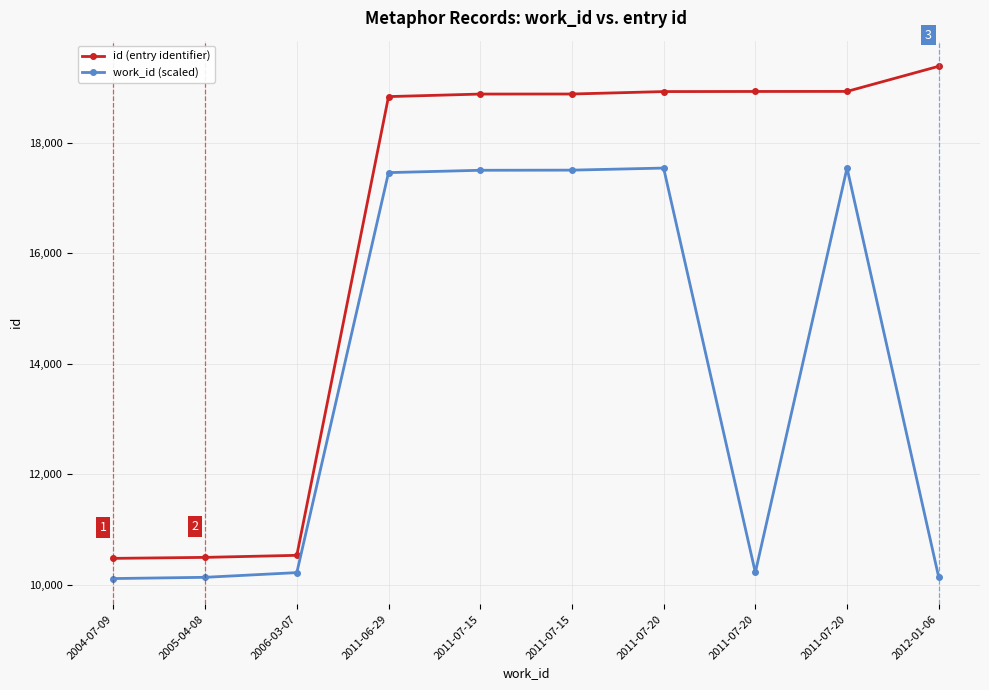

At 2005-04-08, list the series in order from largest to smallest.

id (entry identifier), work_id (scaled)